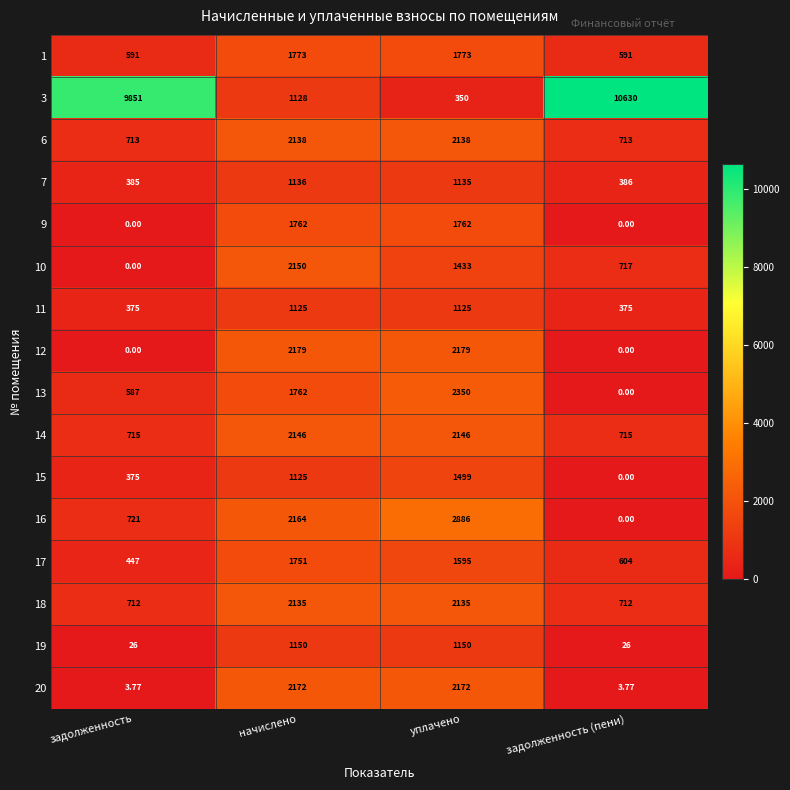

Which category has the highest value across all series?

задолженность (пени)